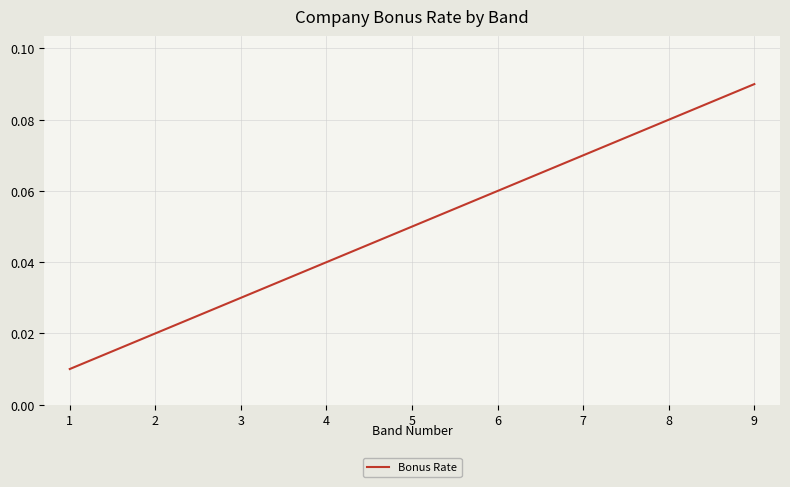

Rank the categories by value from highest to lowest.

9, 8, 7, 6, 5, 4, 3, 2, 1